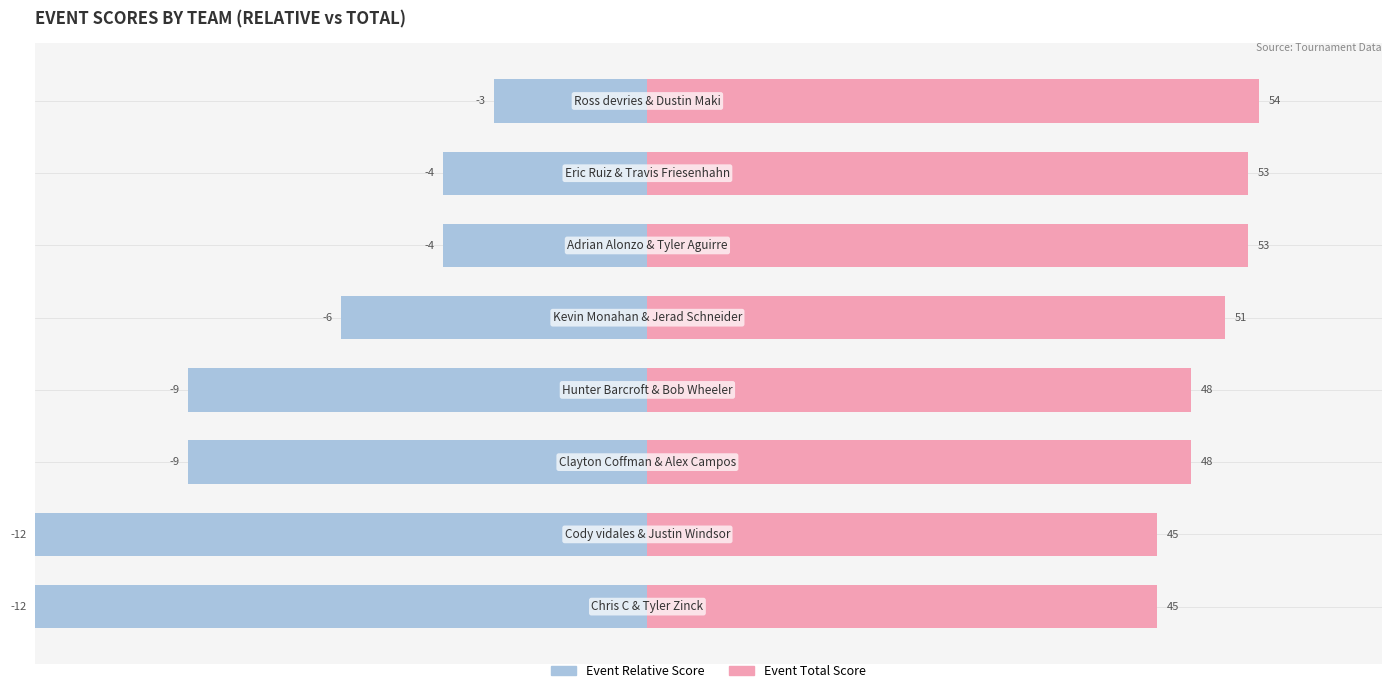

Count the number of data series in this chart.

2